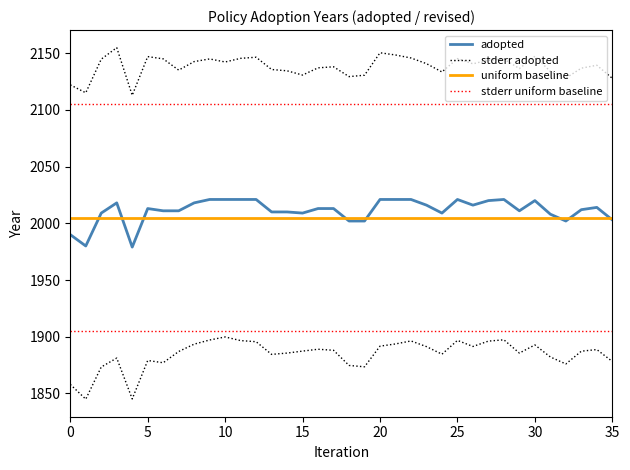

How many points are higher than both their immediate neighbors (excluding endpoints)?

6